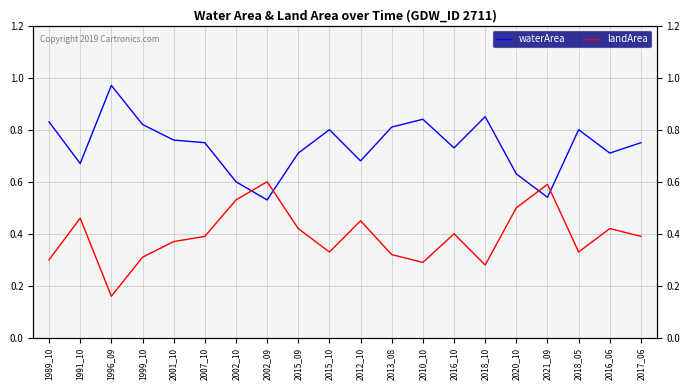

Which category has the lowest value in the waterArea series?

2002_09